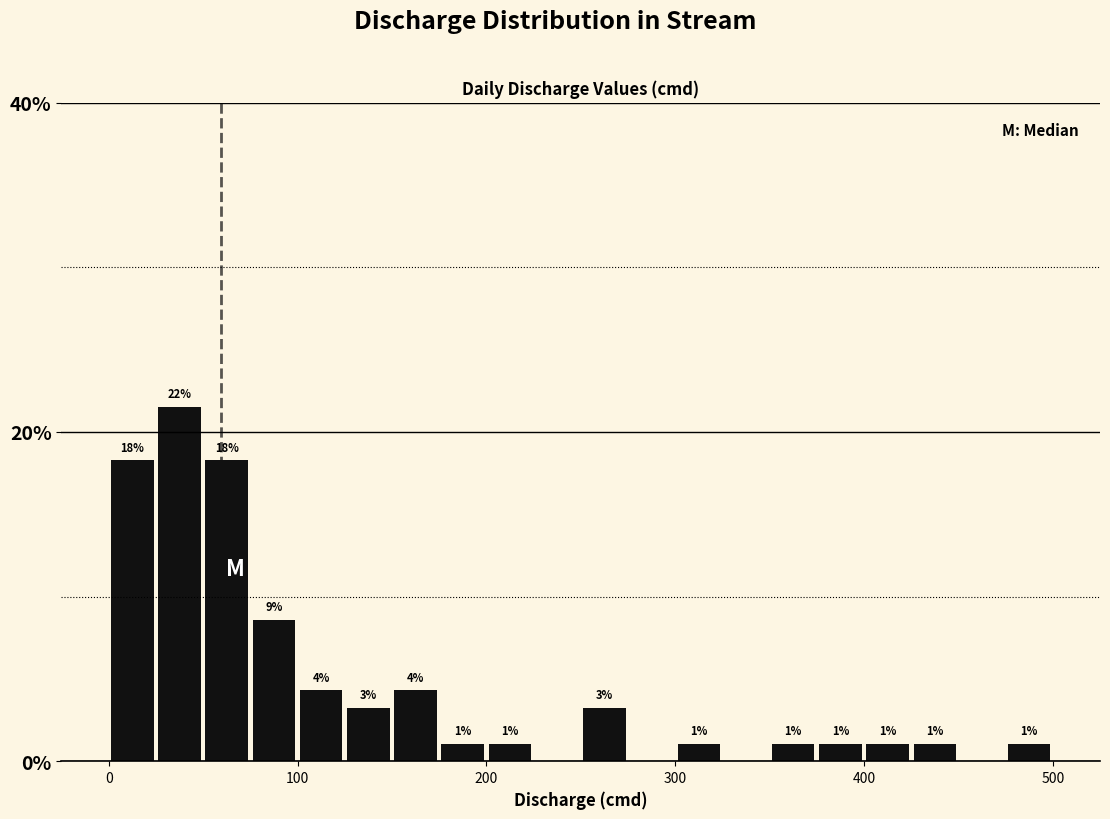

Read against the x-axis, roughly where is the centre of the tallest bar?

40